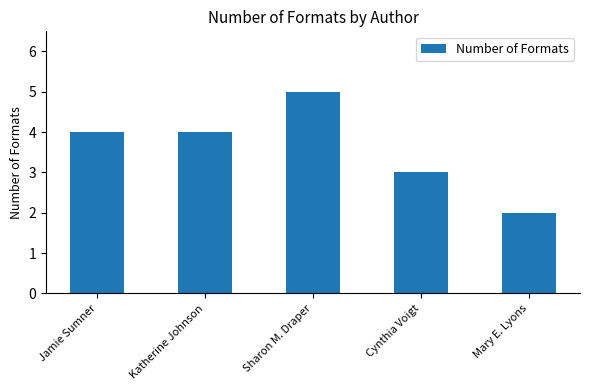

What is the minimum value shown in the chart?

2